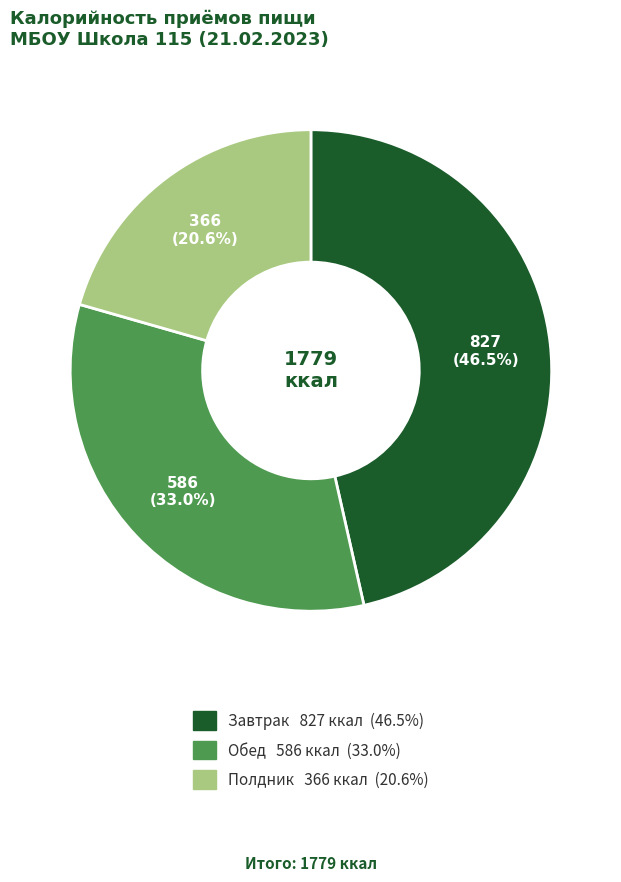

Does any single category account for the majority?

No